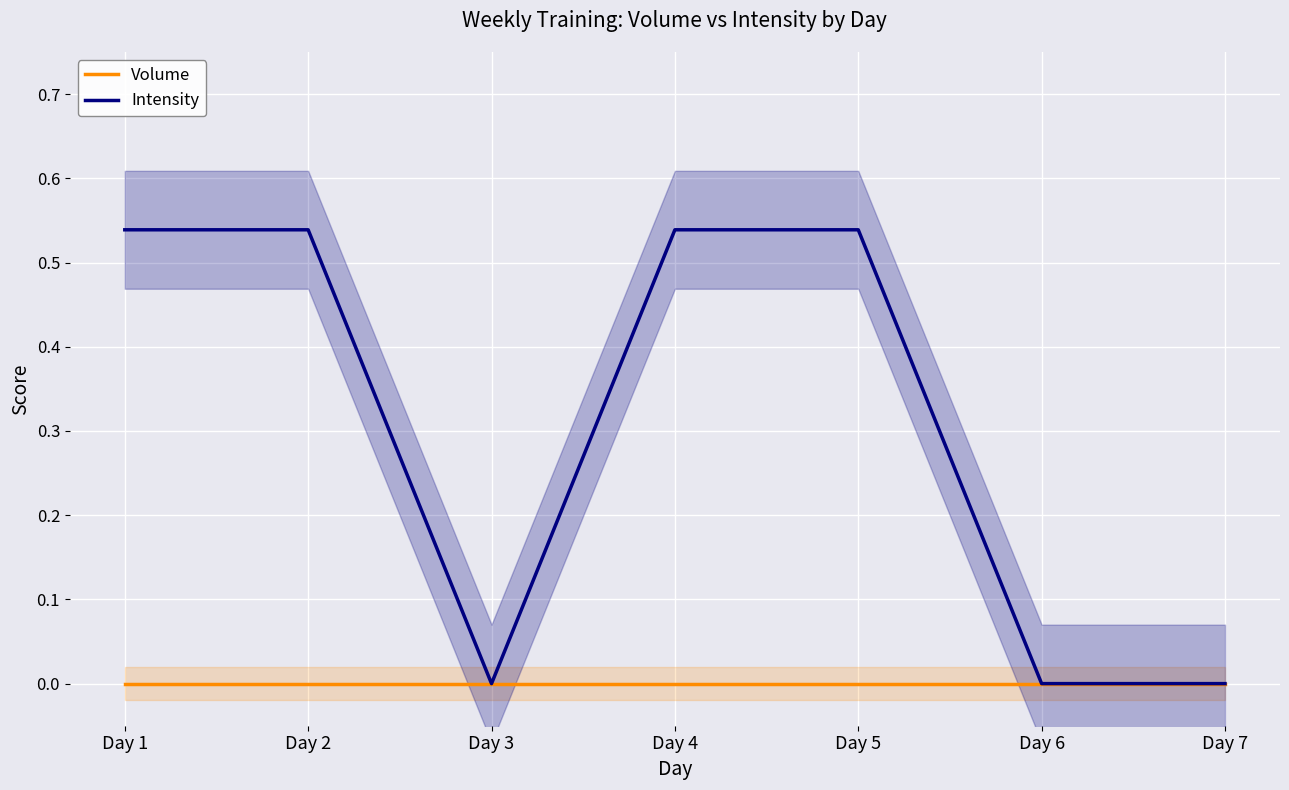

Which series has the widest spread of values?

Intensity